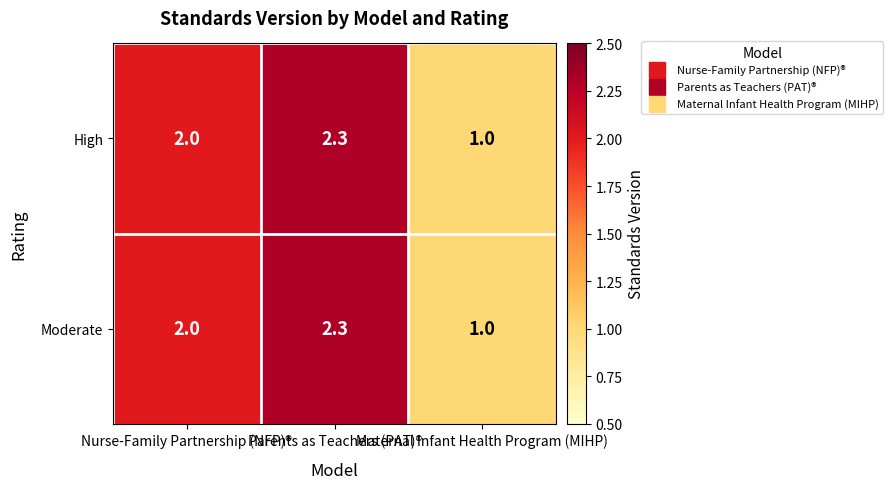

What is the maximum value shown in the chart?

2.3